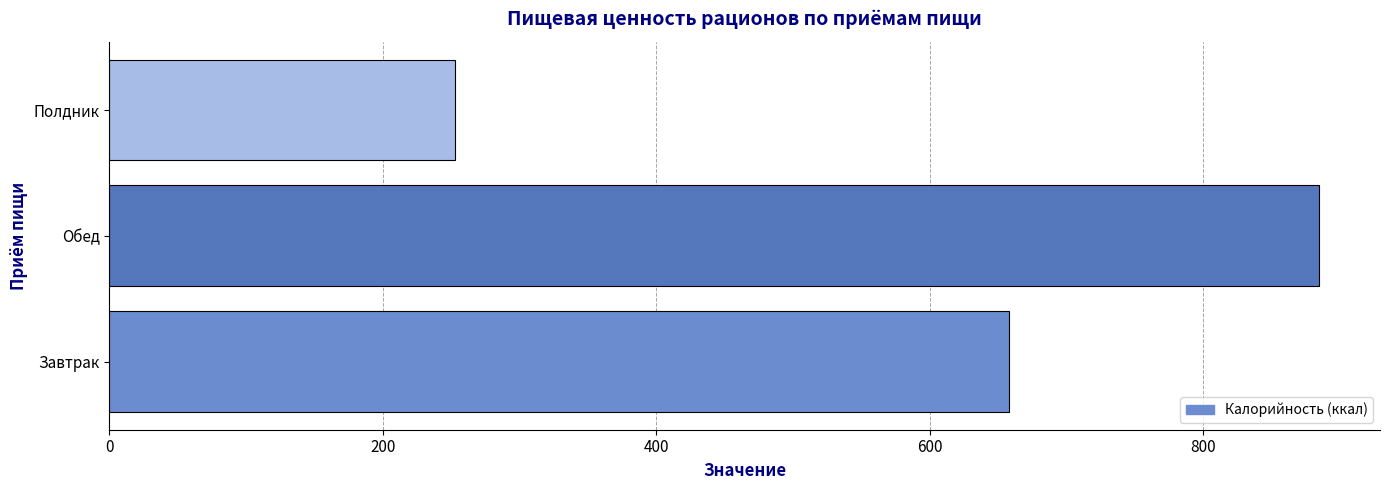

The value at Полдник is 90.6. True or false?

False